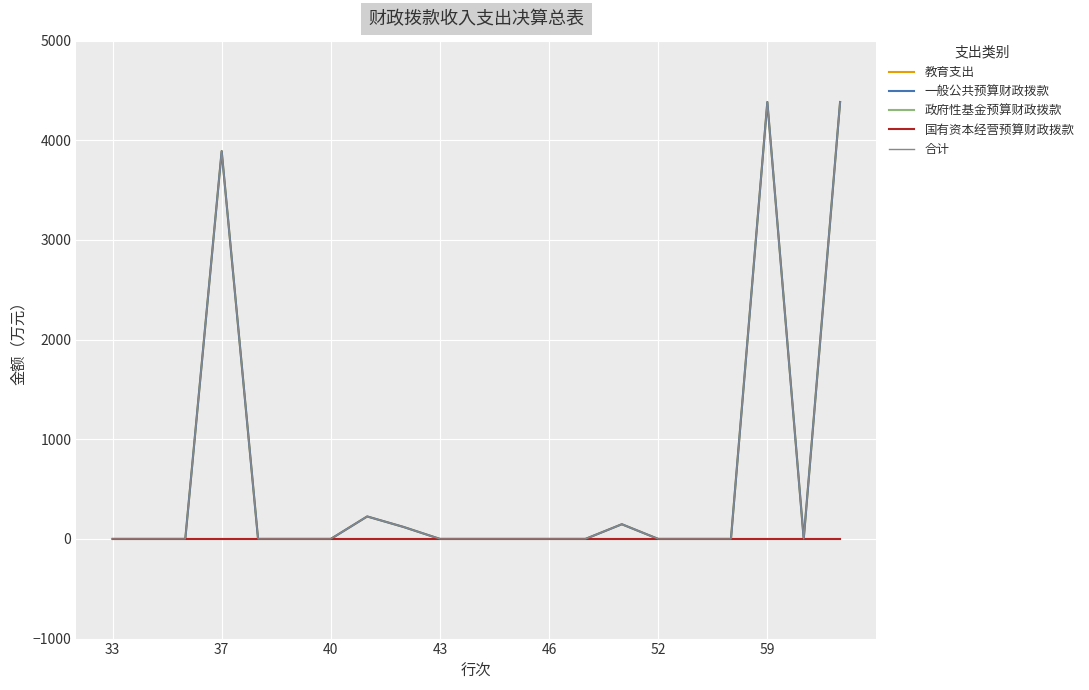

In 教育支出, how many points are higher than both neighbors (excluding endpoints)?

4